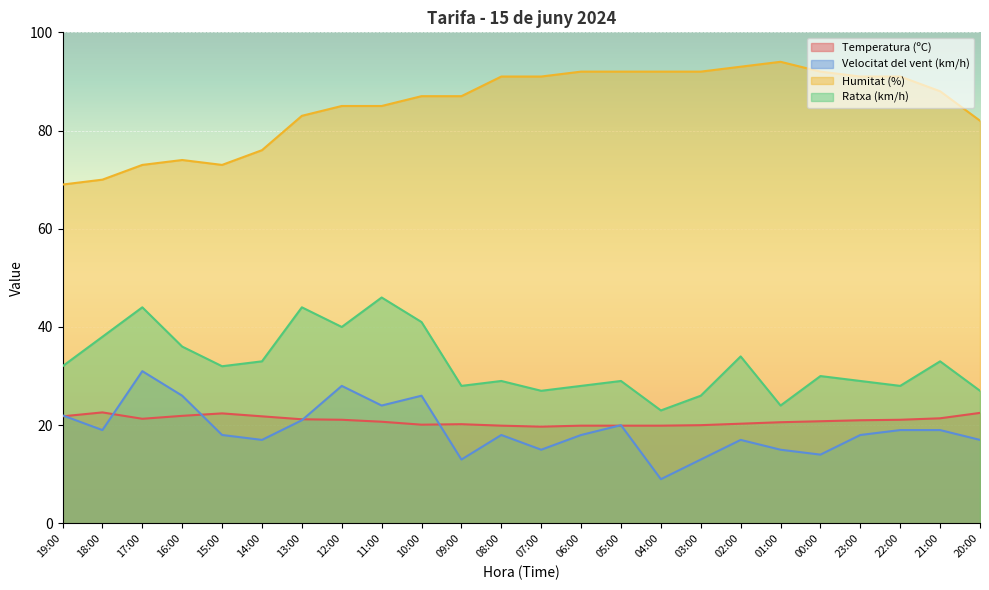

How many categories are shown in the chart?

24